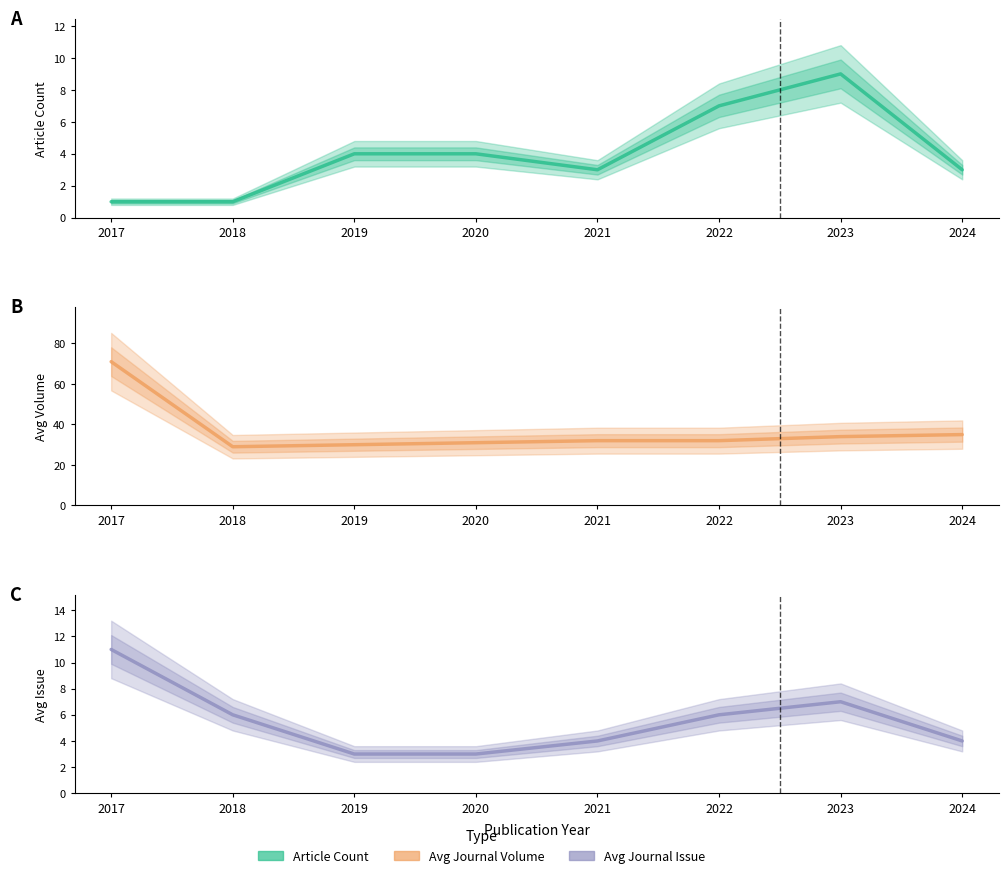

Read the Avg Journal Volume value at 2019, to the nearest 10.

30